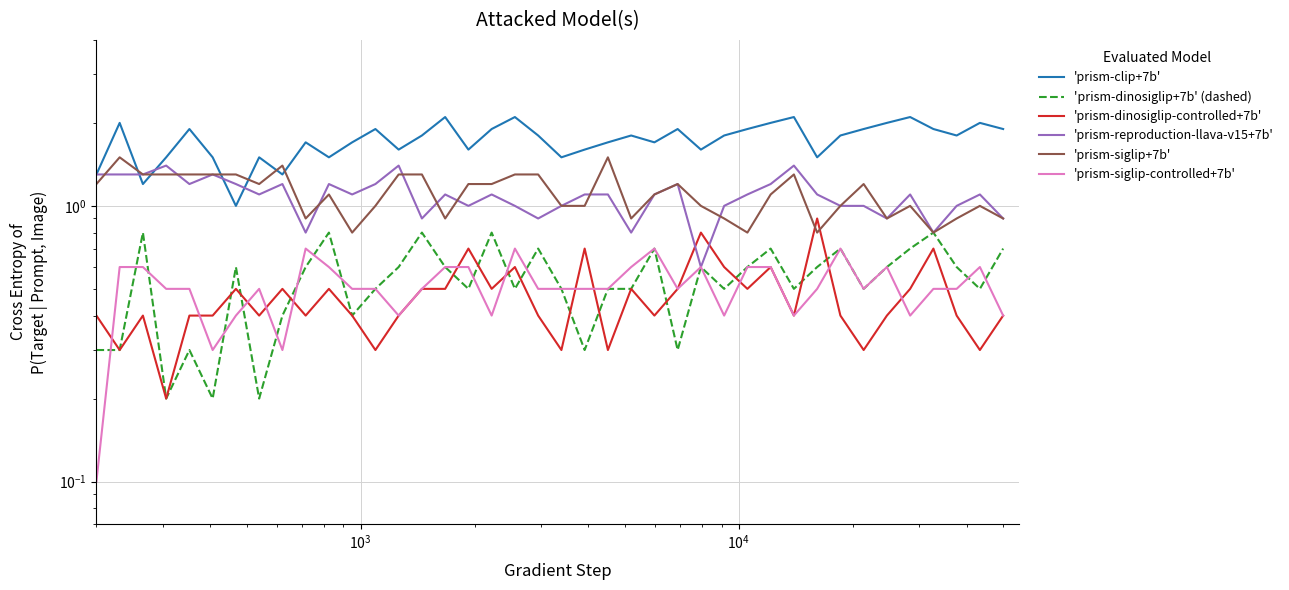

Count the number of categories in the chart.

40